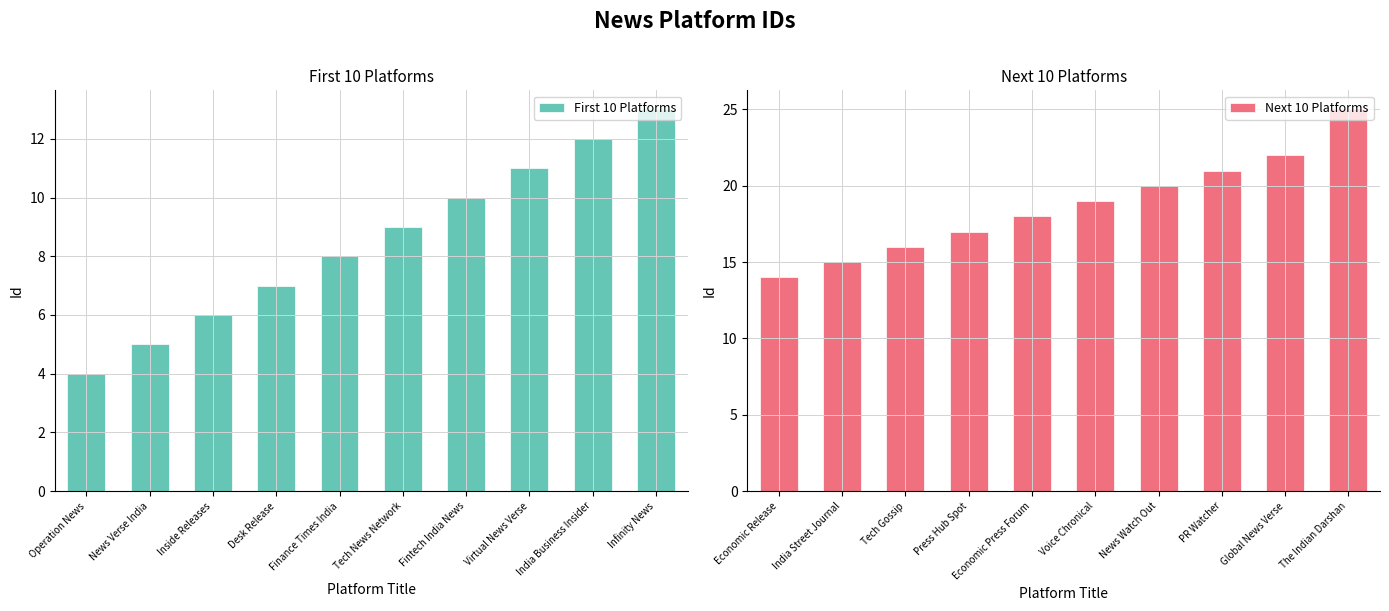

List the labels in order of First 10 Platforms value, largest first.

Infinity News, India Business Insider, Virtual News Verse, Fintech India News, Tech News Network, Finance Times India, Desk Release, Inside Releases, News Verse India, Operation News